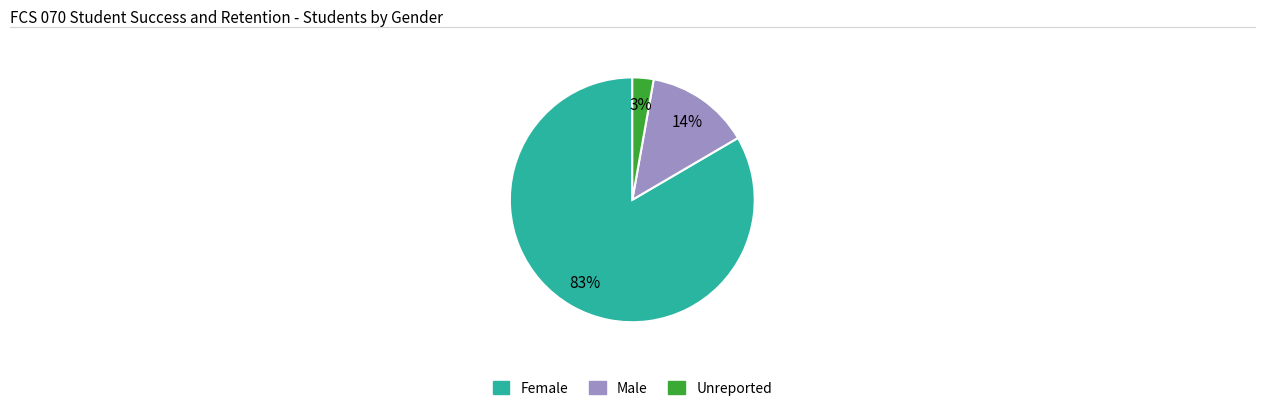

How many slices are in this pie chart?

3